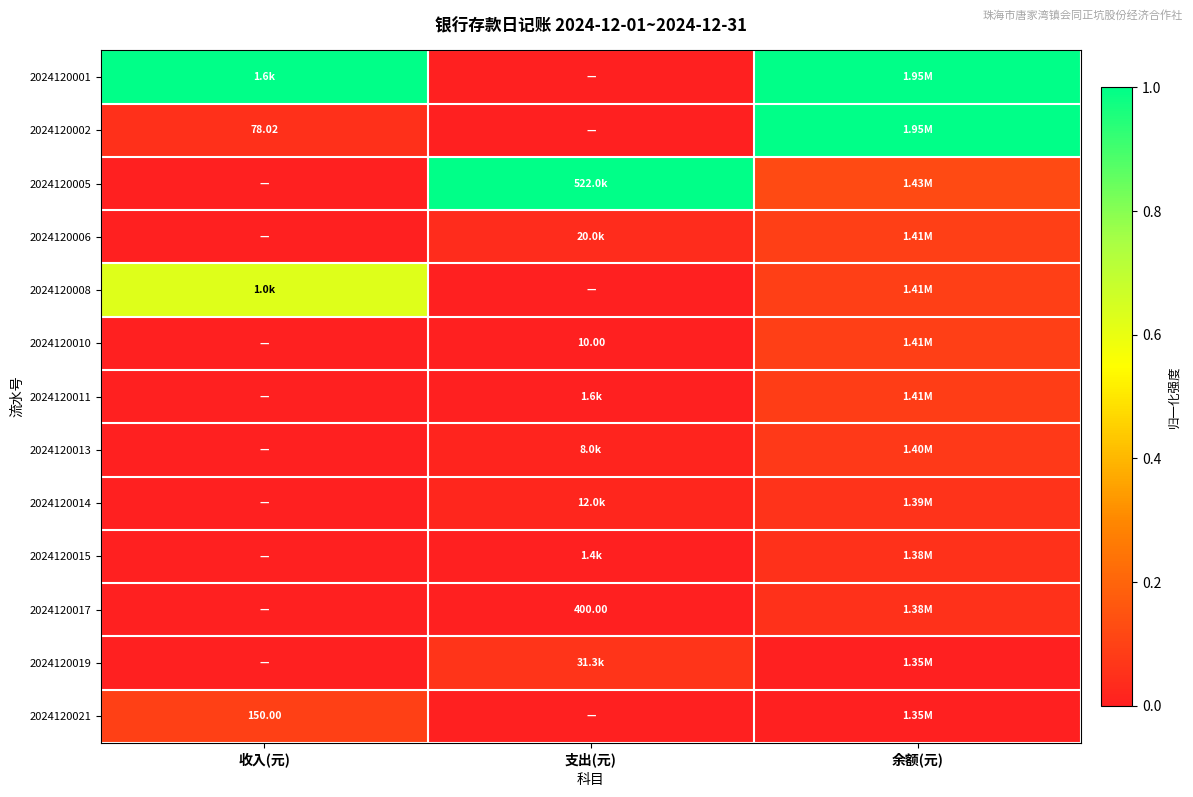

How many values in 2024120011 are above zero?

2